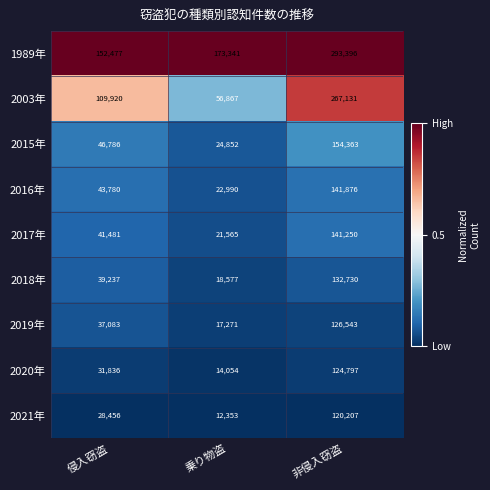

The value of 2019年 at 非侵入窃盗 is 209062. True or false?

False